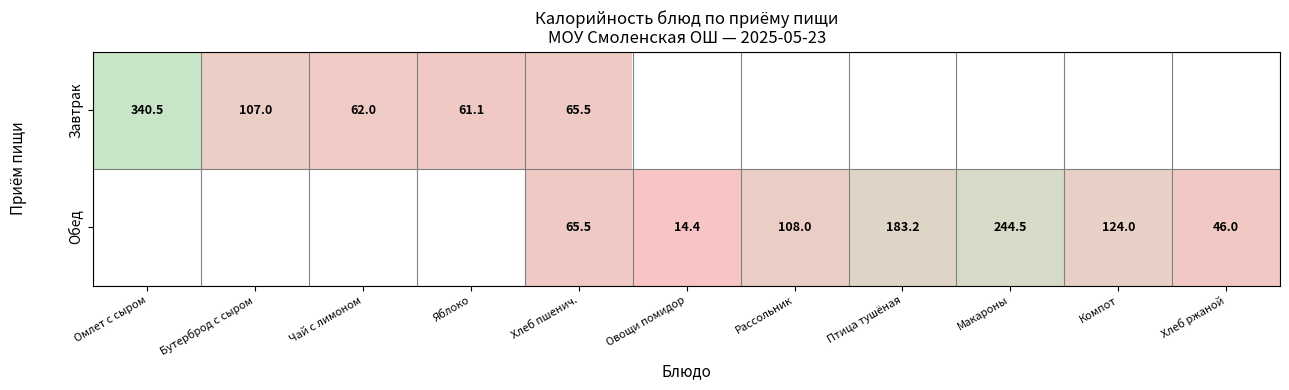

True or false: Обед has a value of 304.0 at Птица тушёная.

False